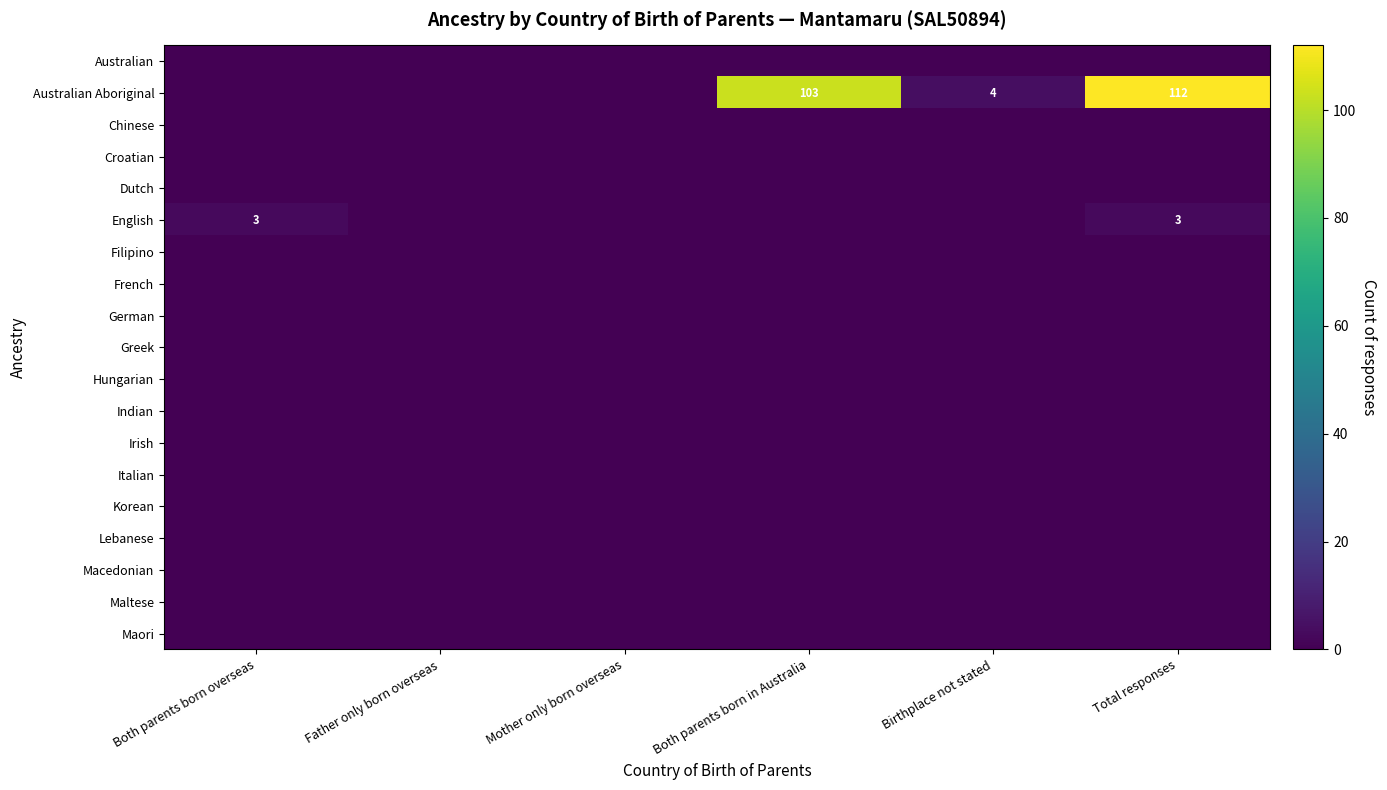

What is the difference between the highest and lowest values at Total responses?

112